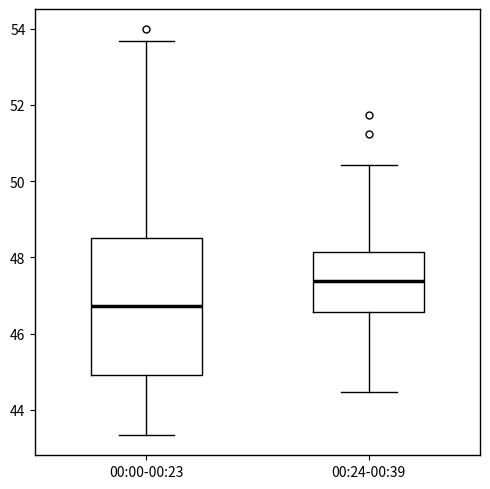

Comparing the boxes themselves (not the whiskers), which one is the tallest?

00:00-00:23